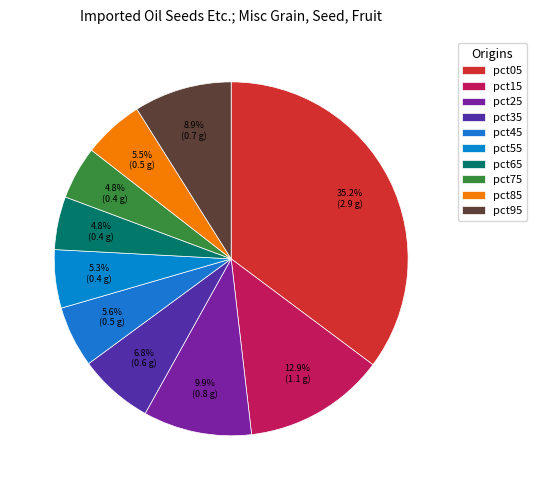

To the nearest percent, what is the difference between the pct05 and pct35 slice percentages?

28%